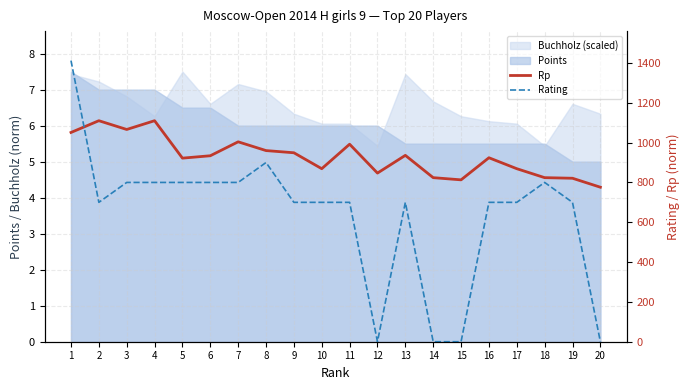

Between 9 and 10, which is larger?

9